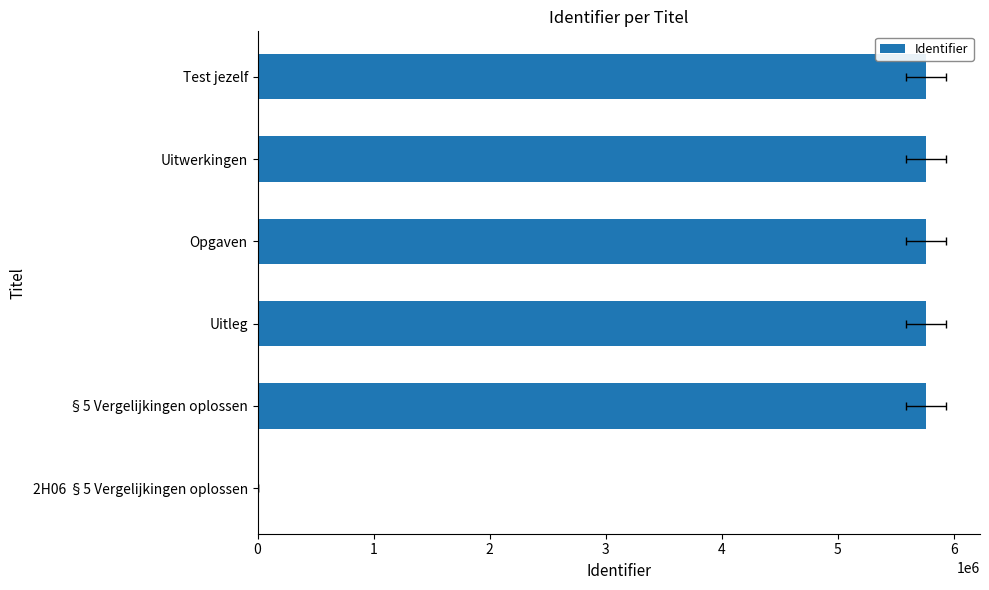

Count the number of categories in the chart.

6